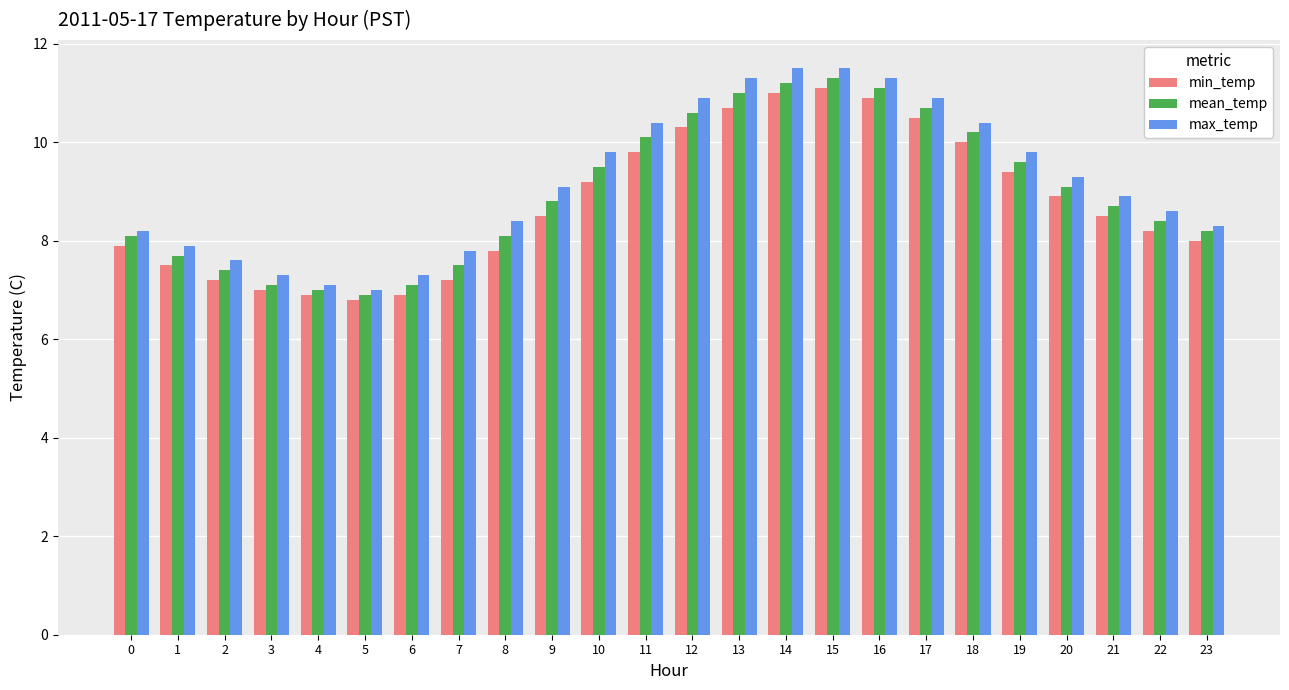

What is the lowest value of the max_temp series?

7.0